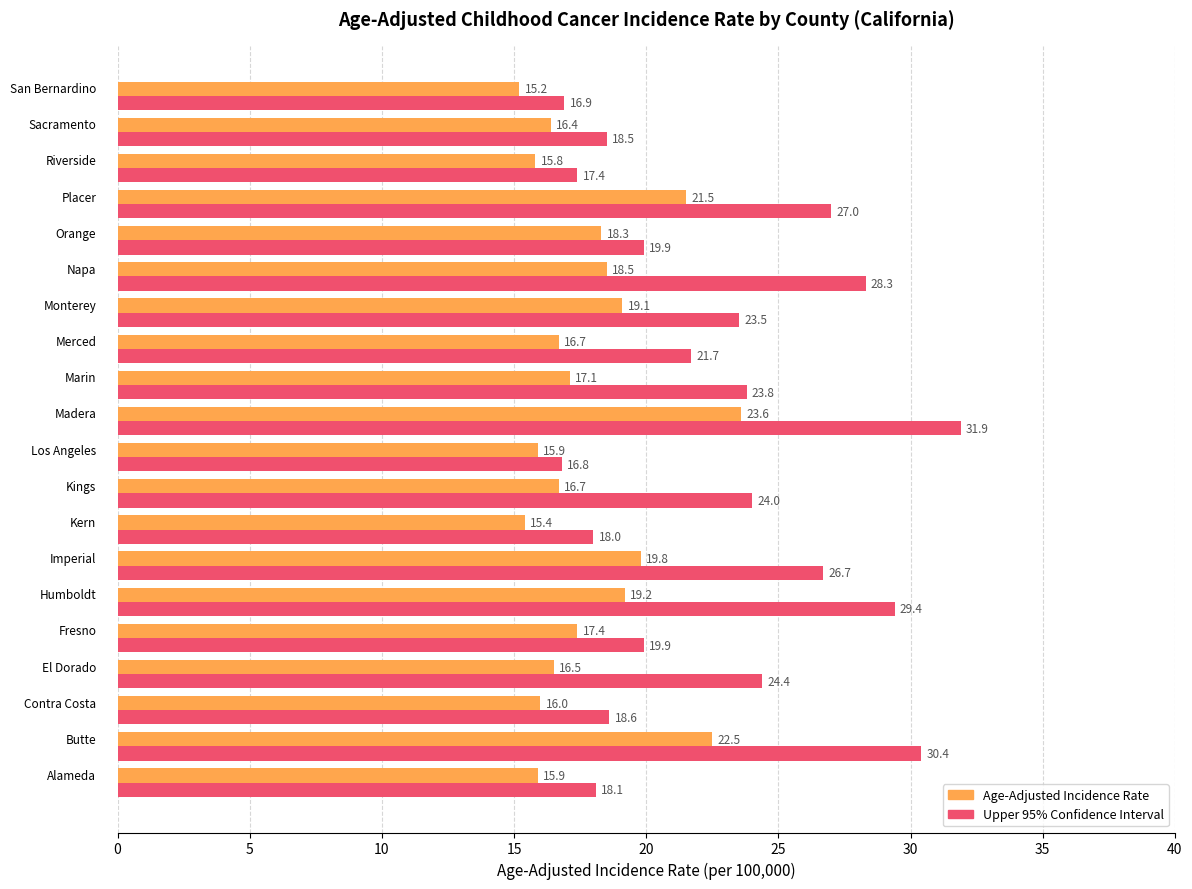

What is the minimum value shown in the chart?

15.2